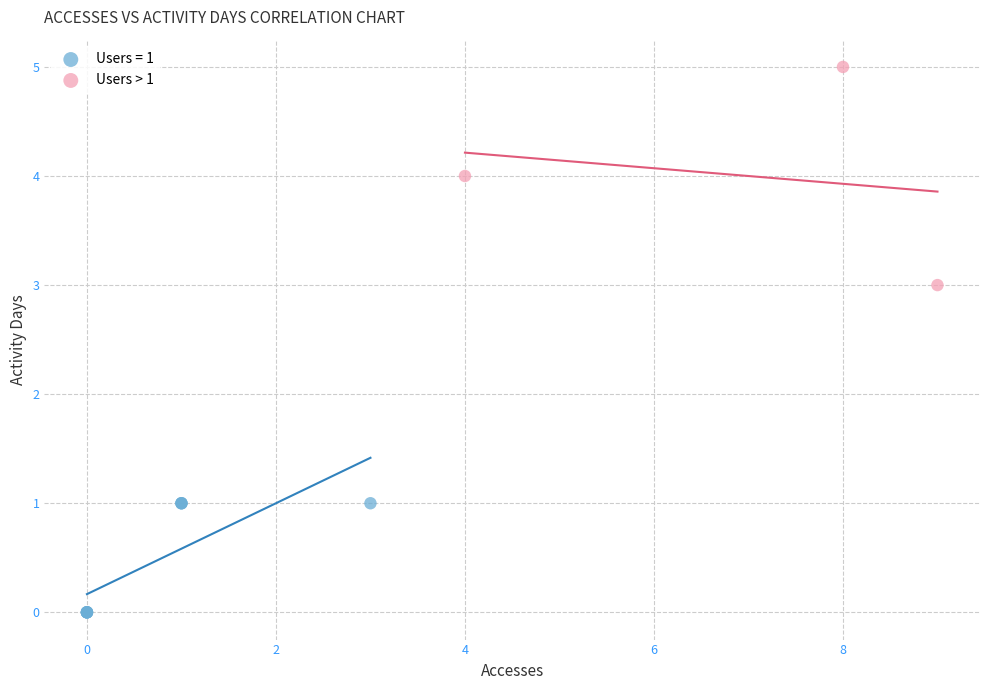

Which series contains the lowest Y value?

Users = 1